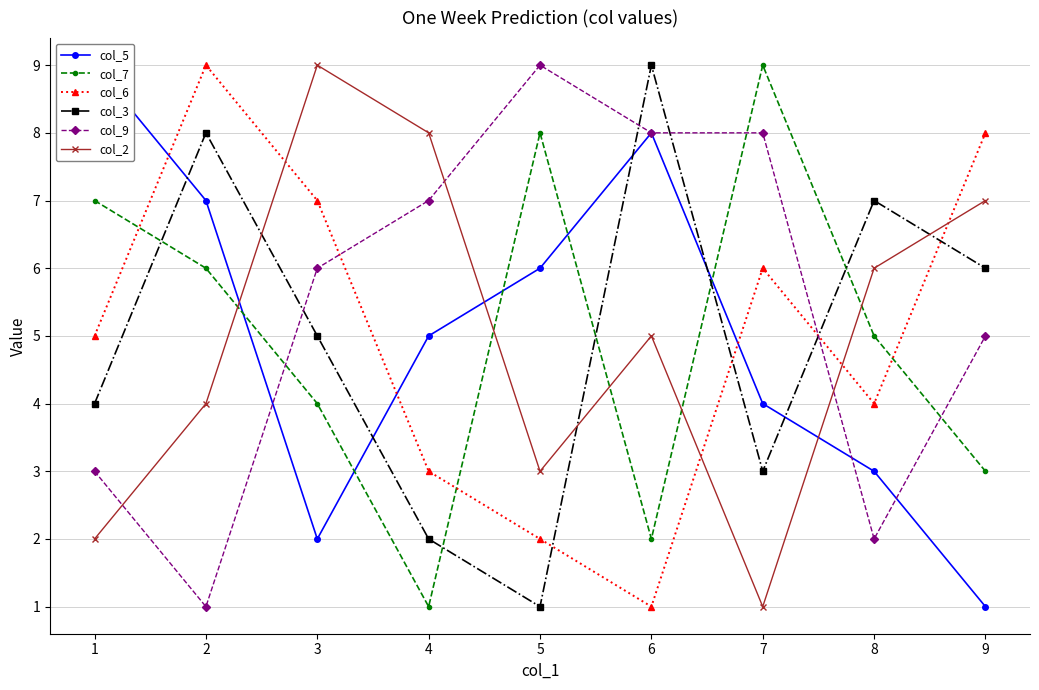

True or false: col_5 and col_2 intersect in this chart.

True